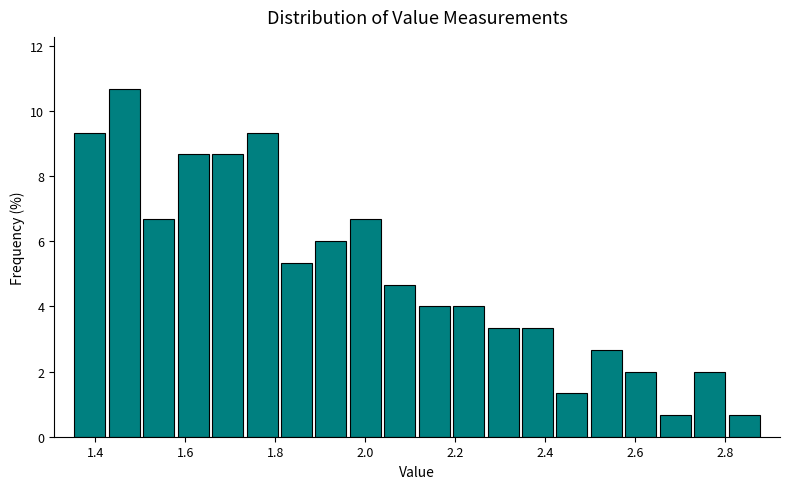

Around what value on the x-axis is the tallest bar? Give the approximate position of its centre, as read against the axis.

1.46